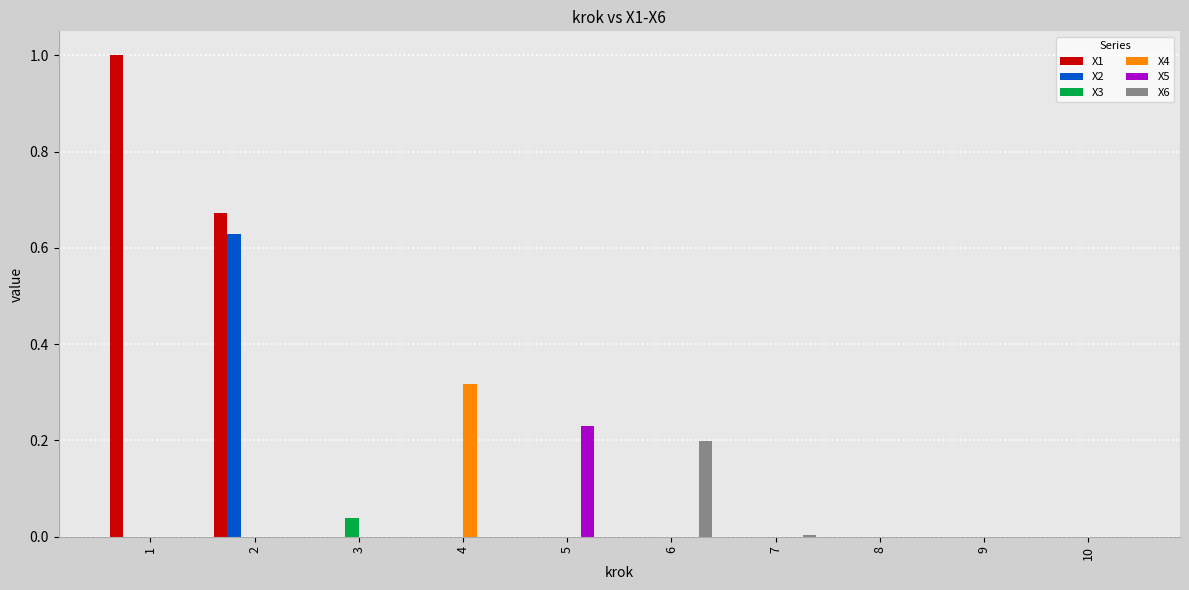

What is the sum of all X1 values?

1.7